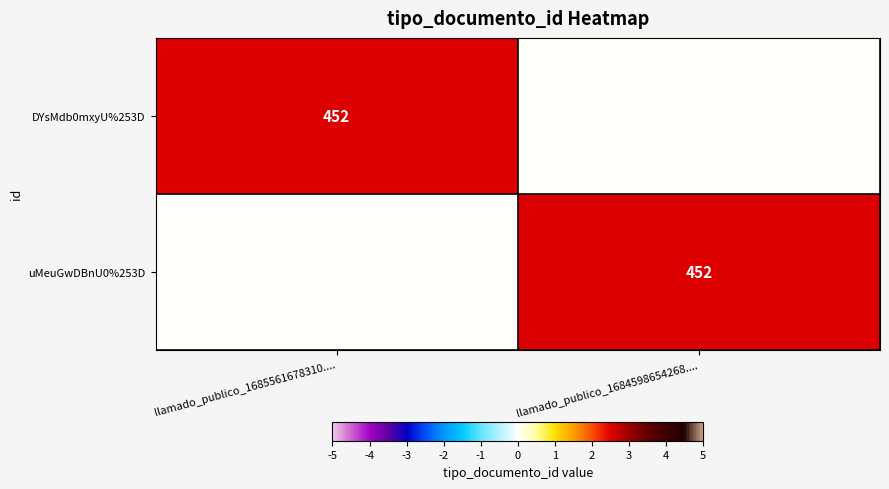

The value of uMeuGwDBnU0%253D at llamado_publico_1684598654268.... is 3.7. True or false?

False